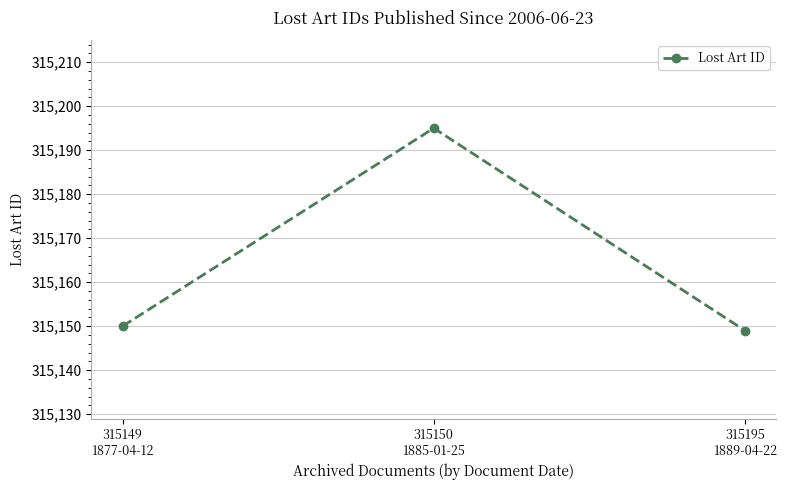

What is the sum of all values?

945494